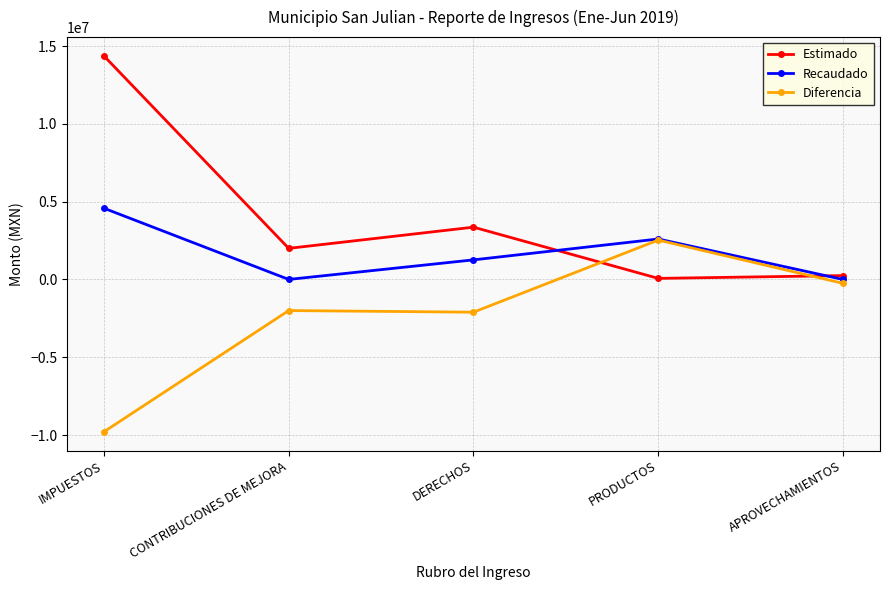

The value of Estimado at PRODUCTOS is 70000.0. True or false?

True